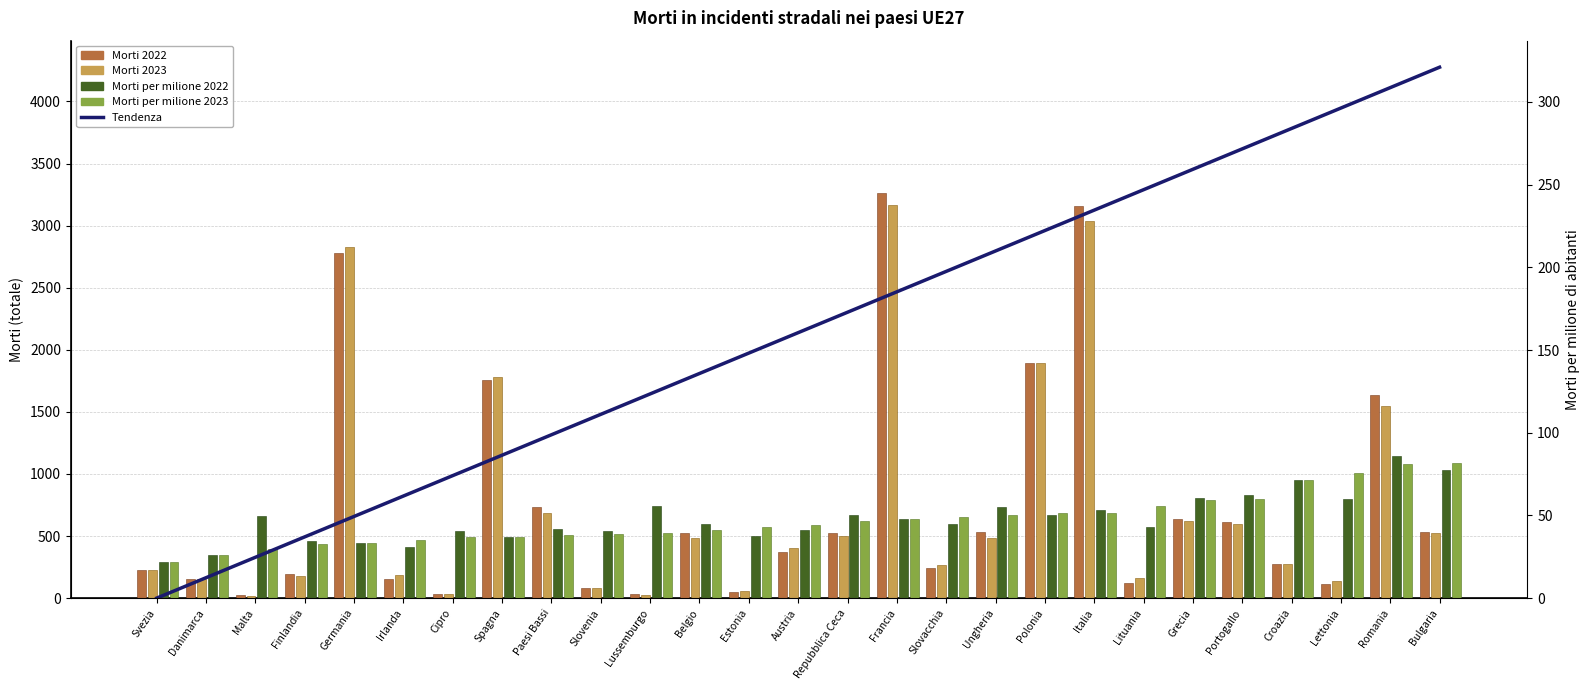

Which series has the widest spread of values?

Tendenza